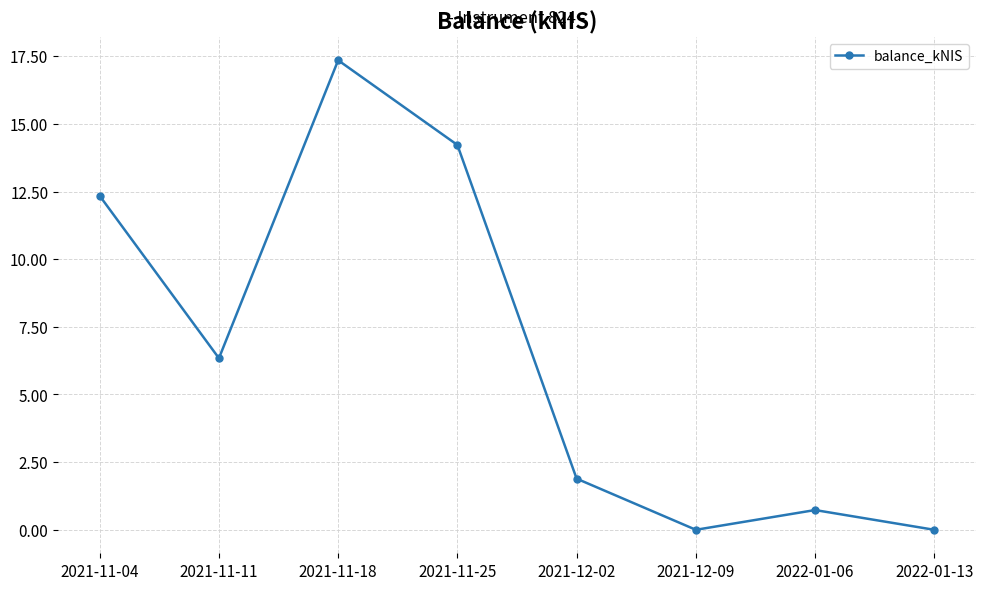

What position from the left is 2021-11-04?

1